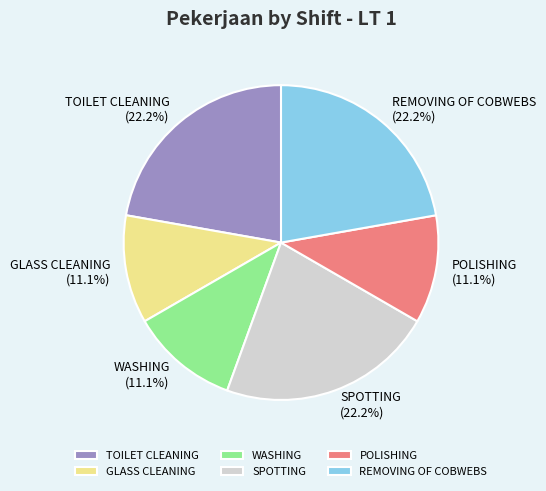

What percentage is the REMOVING OF COBWEBS slice, to the nearest percent?

22%